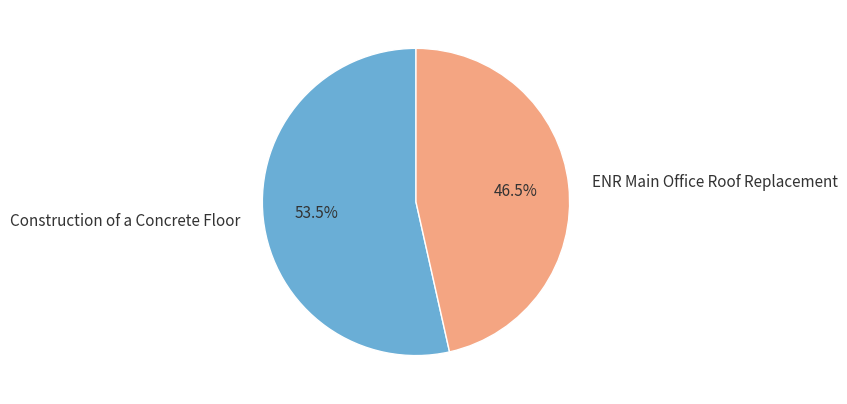

How many slices are in this pie chart?

2